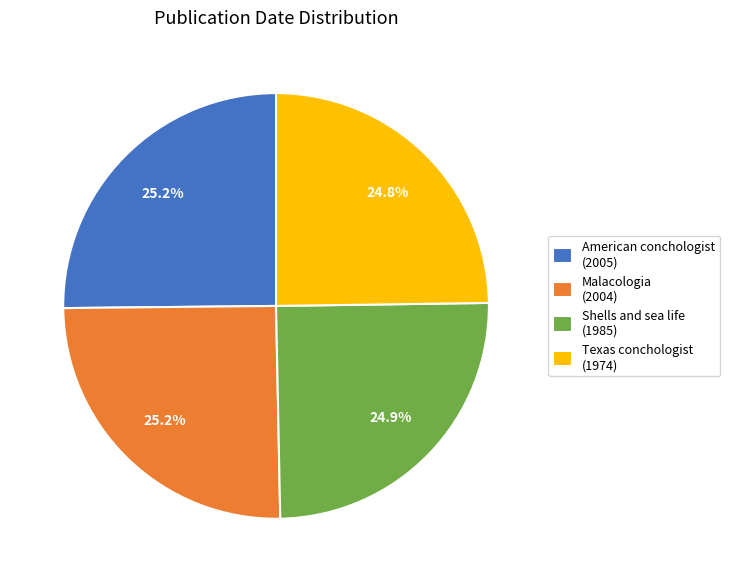

How much of the chart is everything except Malacologia (2004)?

74.8%